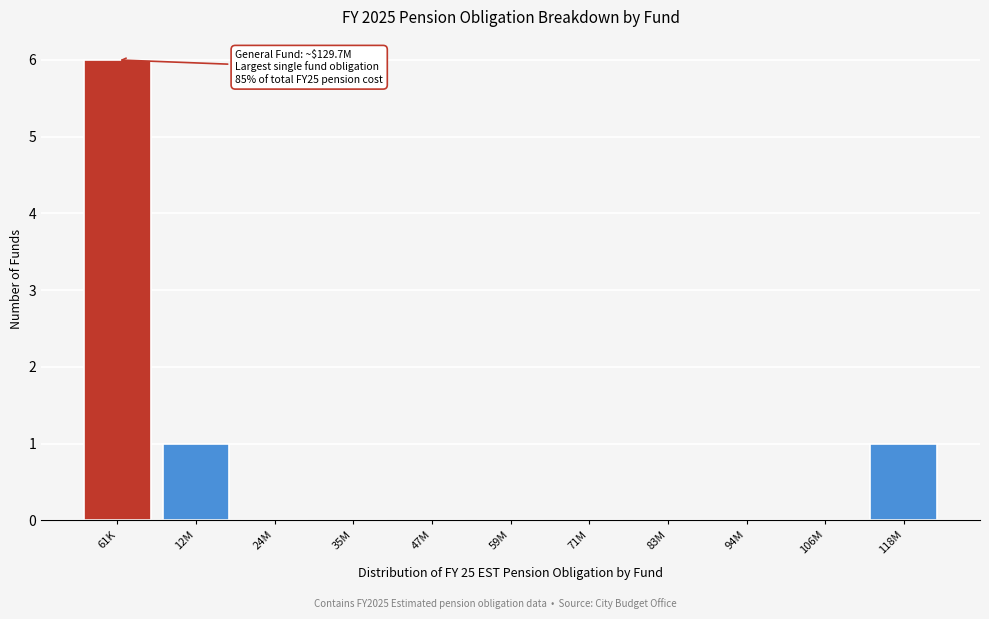

Reading right to left, extract all data points from this chart.

118M=1	106M=0	94M=0	83M=0	71M=0	59M=0	47M=0	35M=0	24M=0	12M=1	61K=6